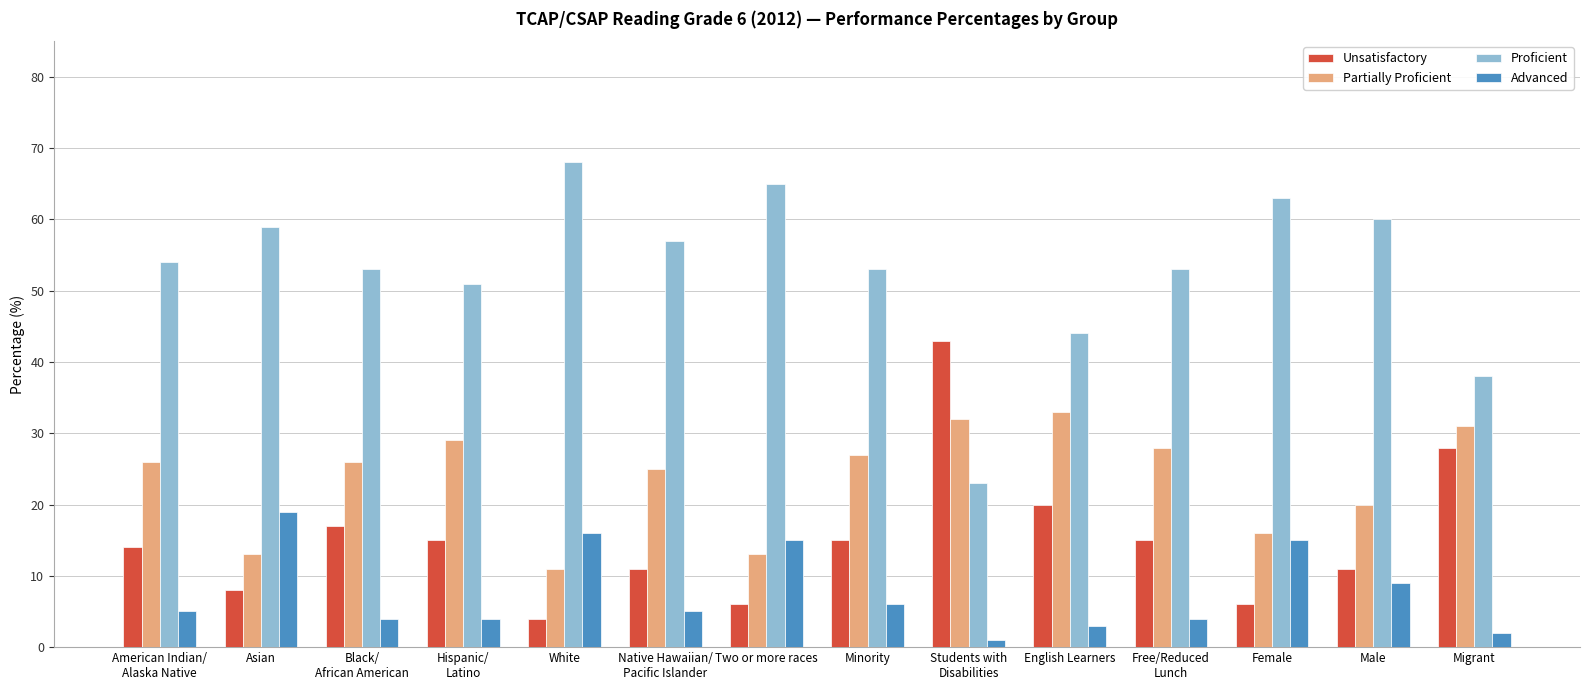

What value does the Unsatisfactory series have at American Indian/
Alaska Native, to the nearest 10?

10